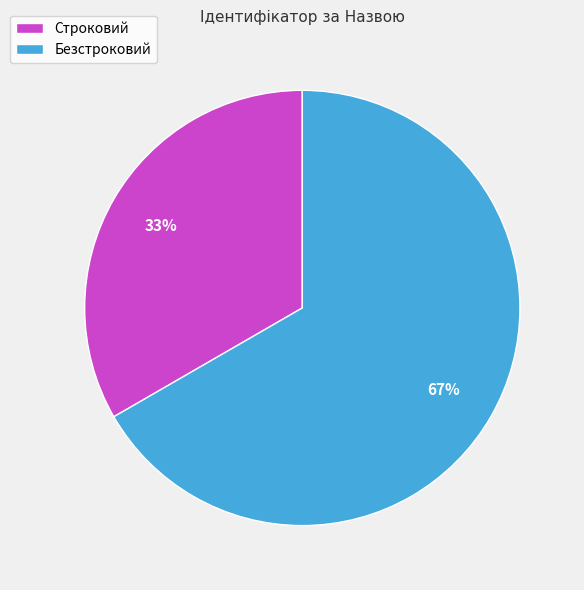

Which category has the biggest portion of the pie?

Безстроковий